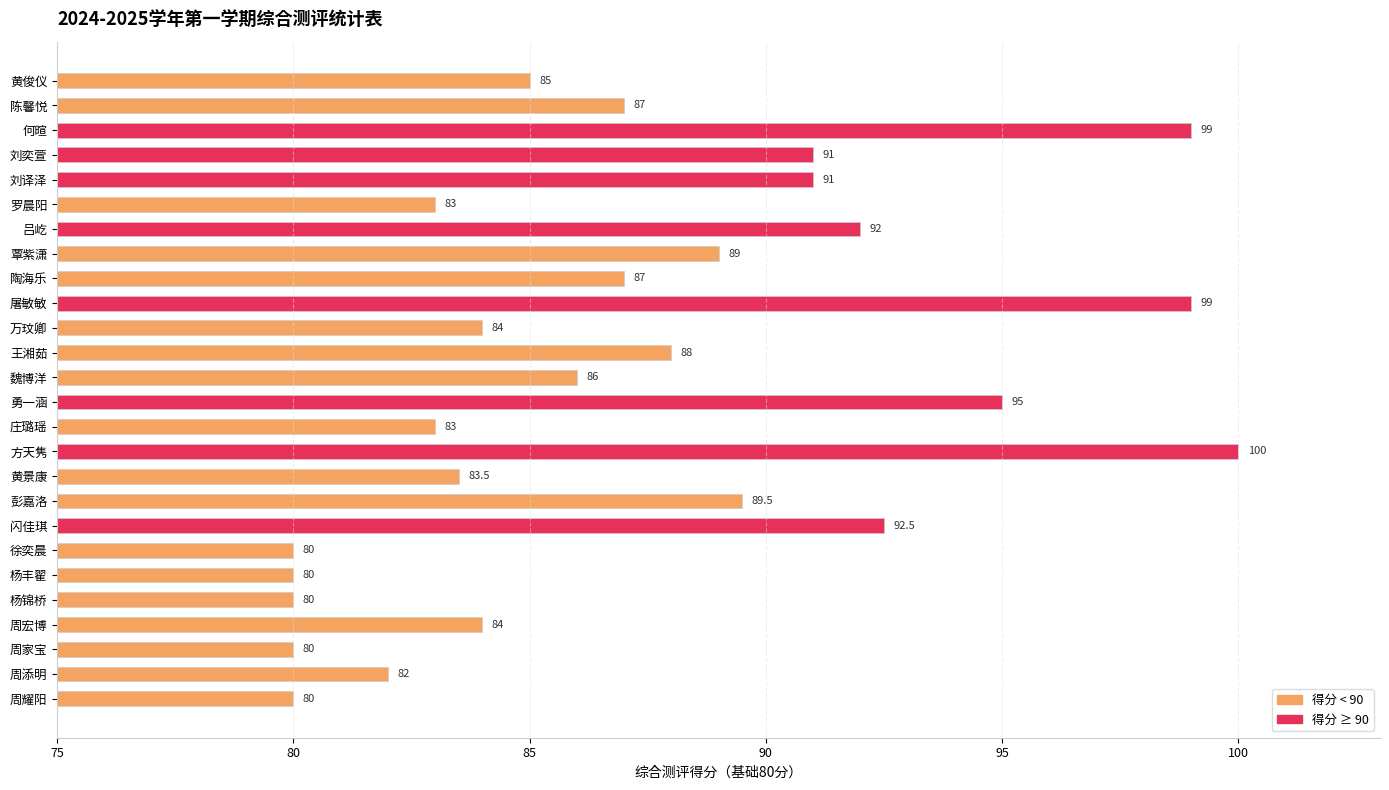

True or false: the data shows 95.0 at 勇一涵.

True